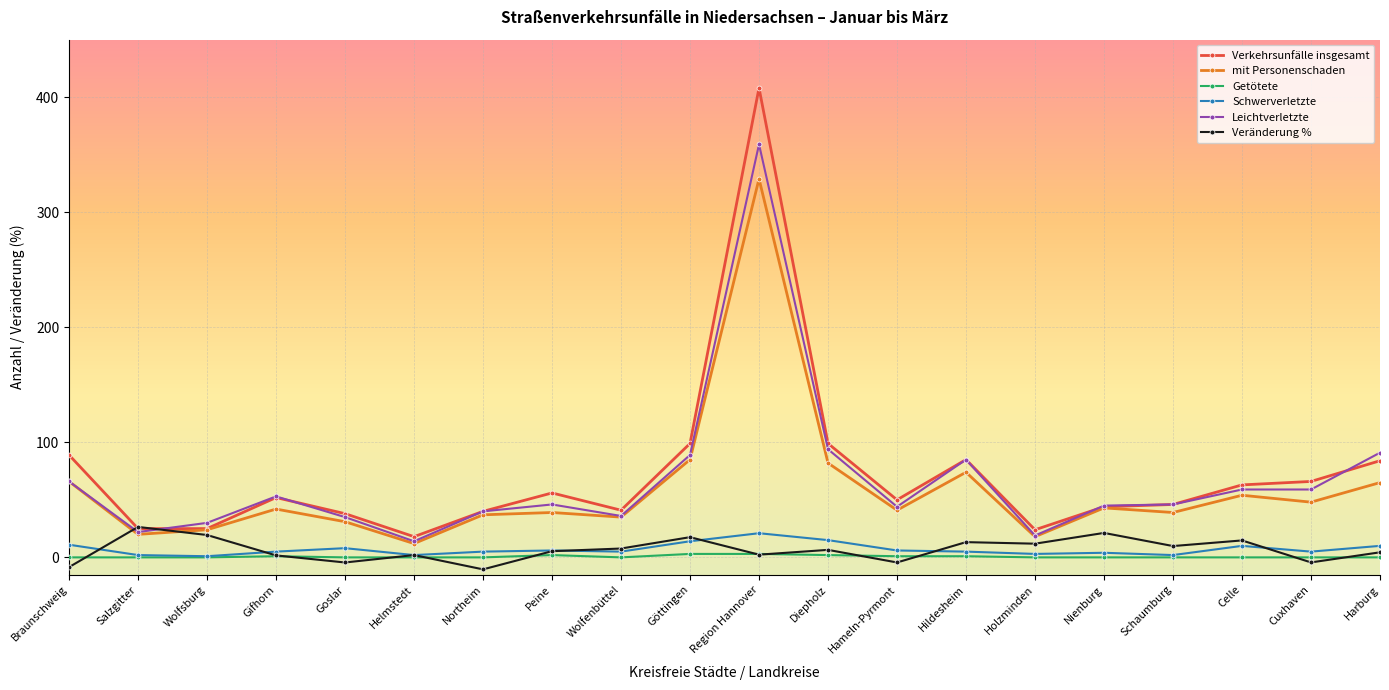

At which category does the chart reach its peak across all series?

Region Hannover